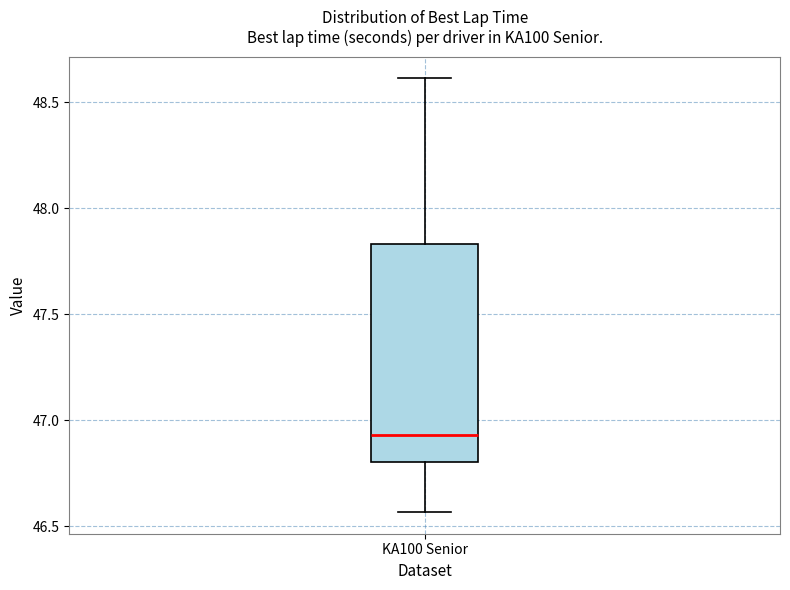

Read this box plot against the y-axis: the position of the median line, the range covered by the box, and the ends of both whiskers. The values are not printed on the chart, so give them approximately, as read against the axis.

median 46.95, box 46.80 to 47.85, whiskers 46.55 to 48.60